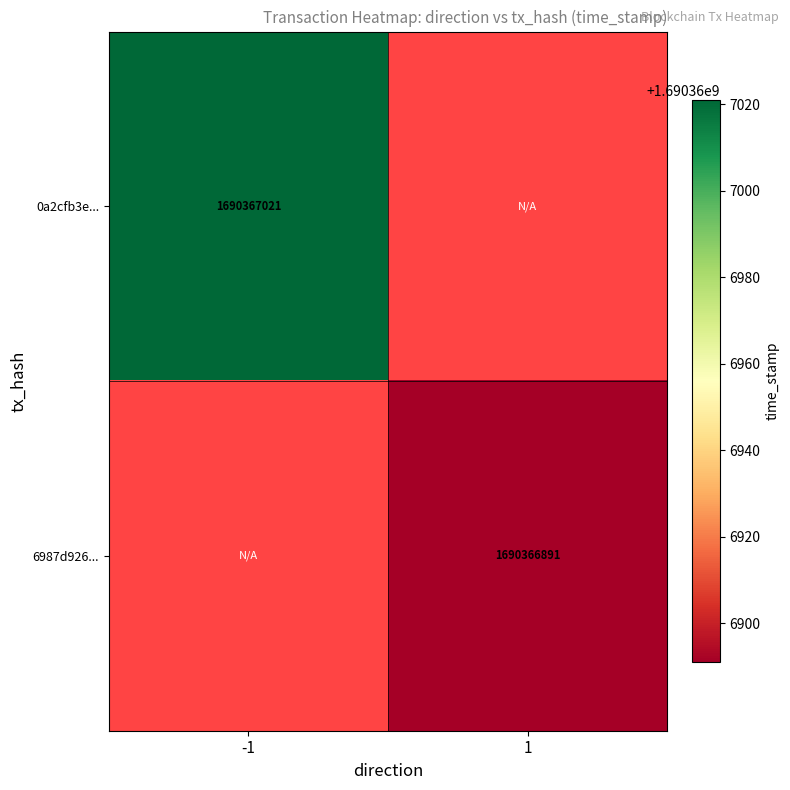

Reading right to left, transcribe all the data shown in this chart.

0a2cfb3eb0ae2b999b1d639c04804dd4d488d1d: 1690367021	-1
6987d9269c3cb78185f11bd2491127c7014b1d6: 1690366891	1